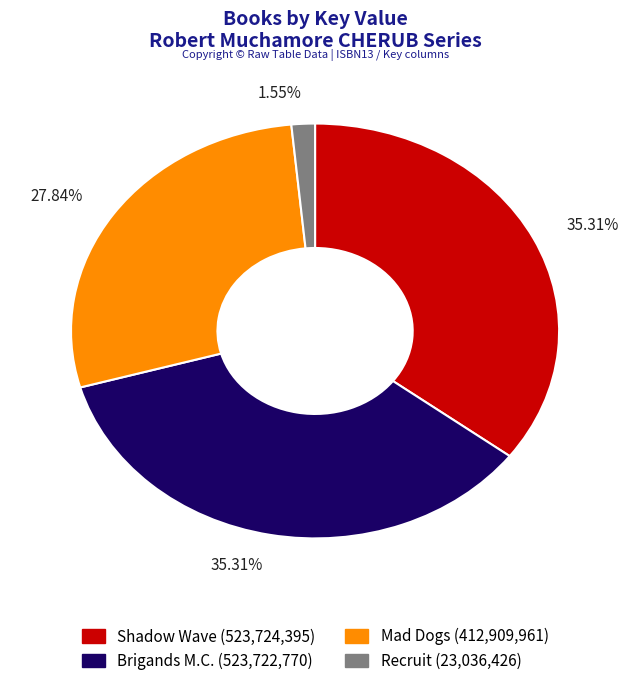

How many segments does this pie chart have?

4